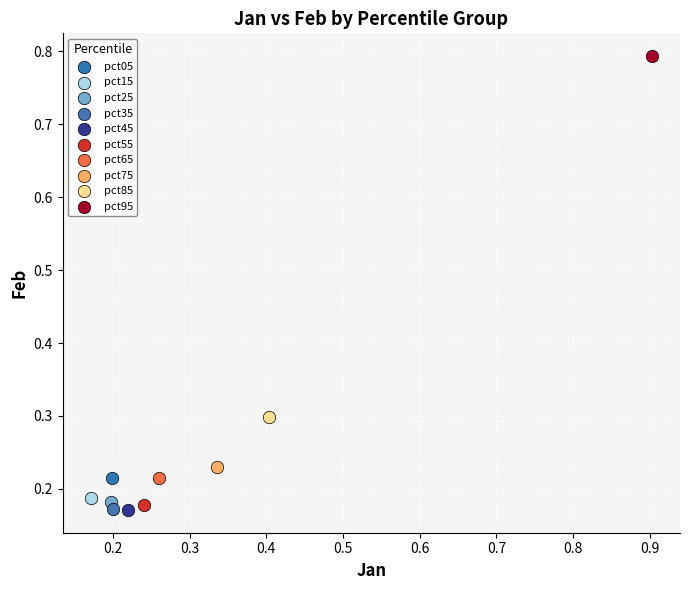

What are all the series names shown in the legend?

pct05, pct15, pct25, pct35, pct45, pct55, pct65, pct75, pct85, pct95